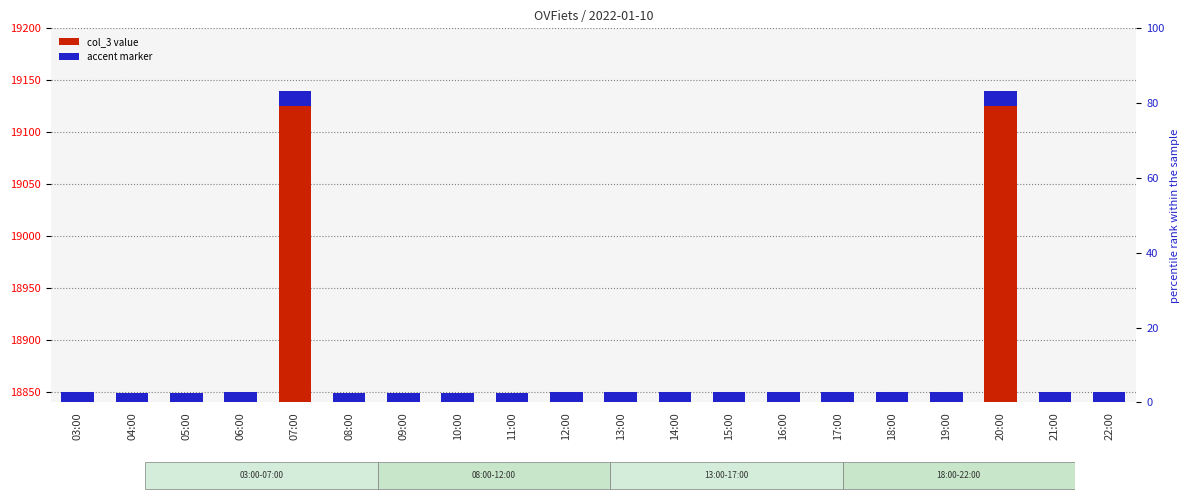

What is the sum of all col_3 value values?

377574